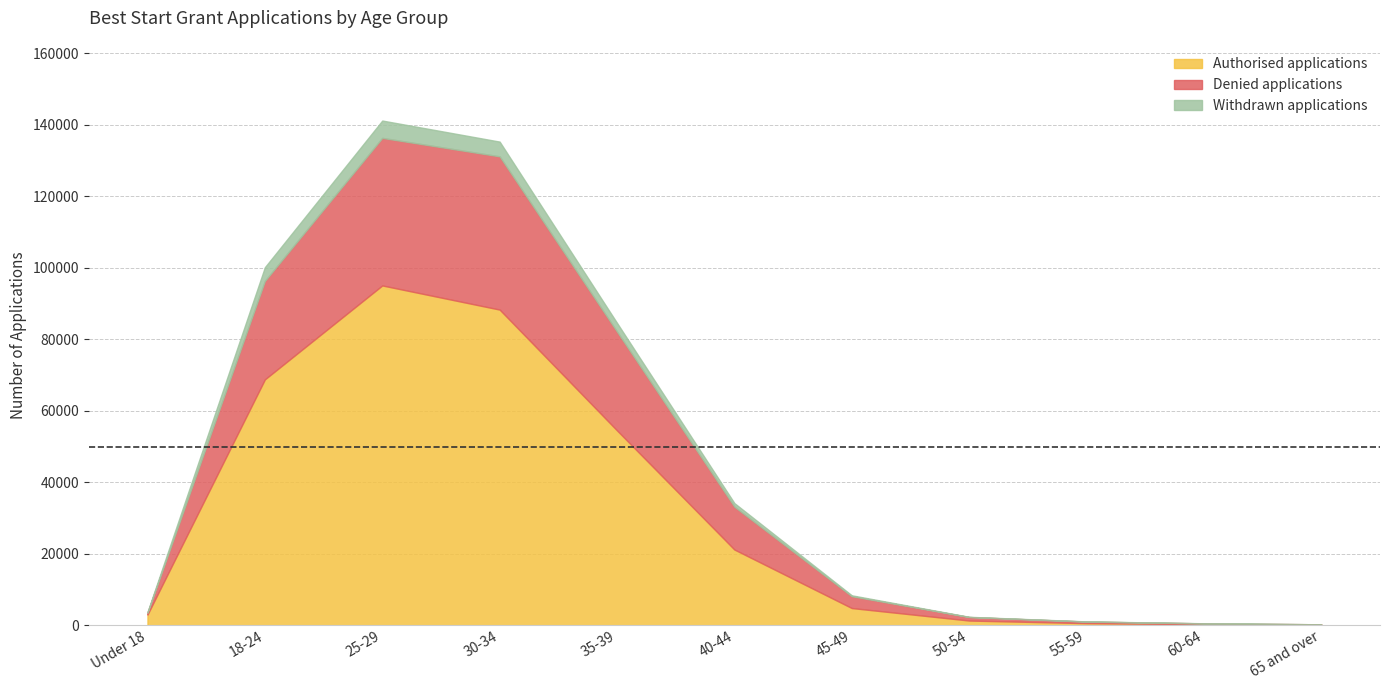

How many distinct data groups are displayed?

3